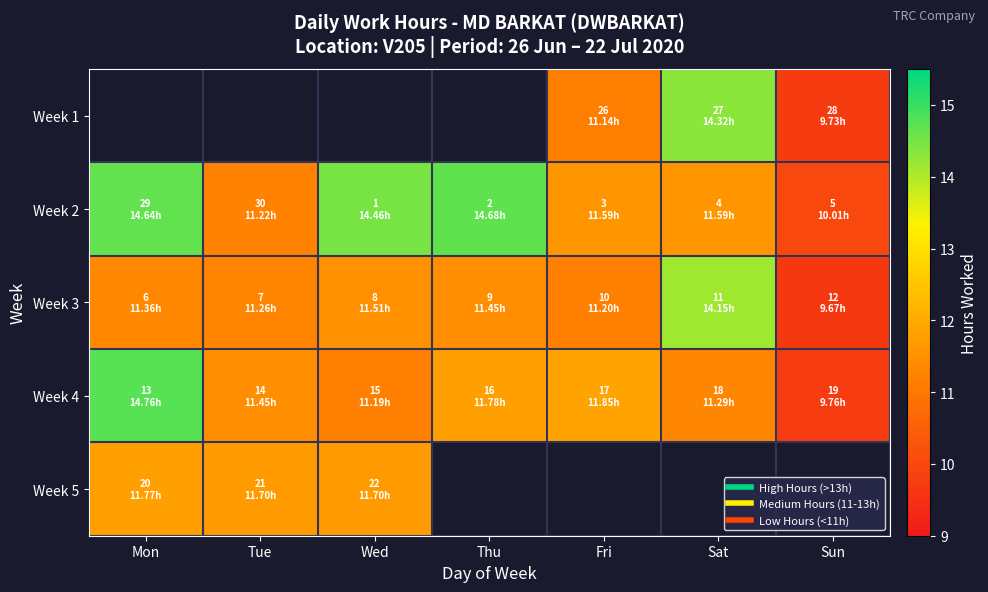

Read the Week 5 value at Tue.

11.7